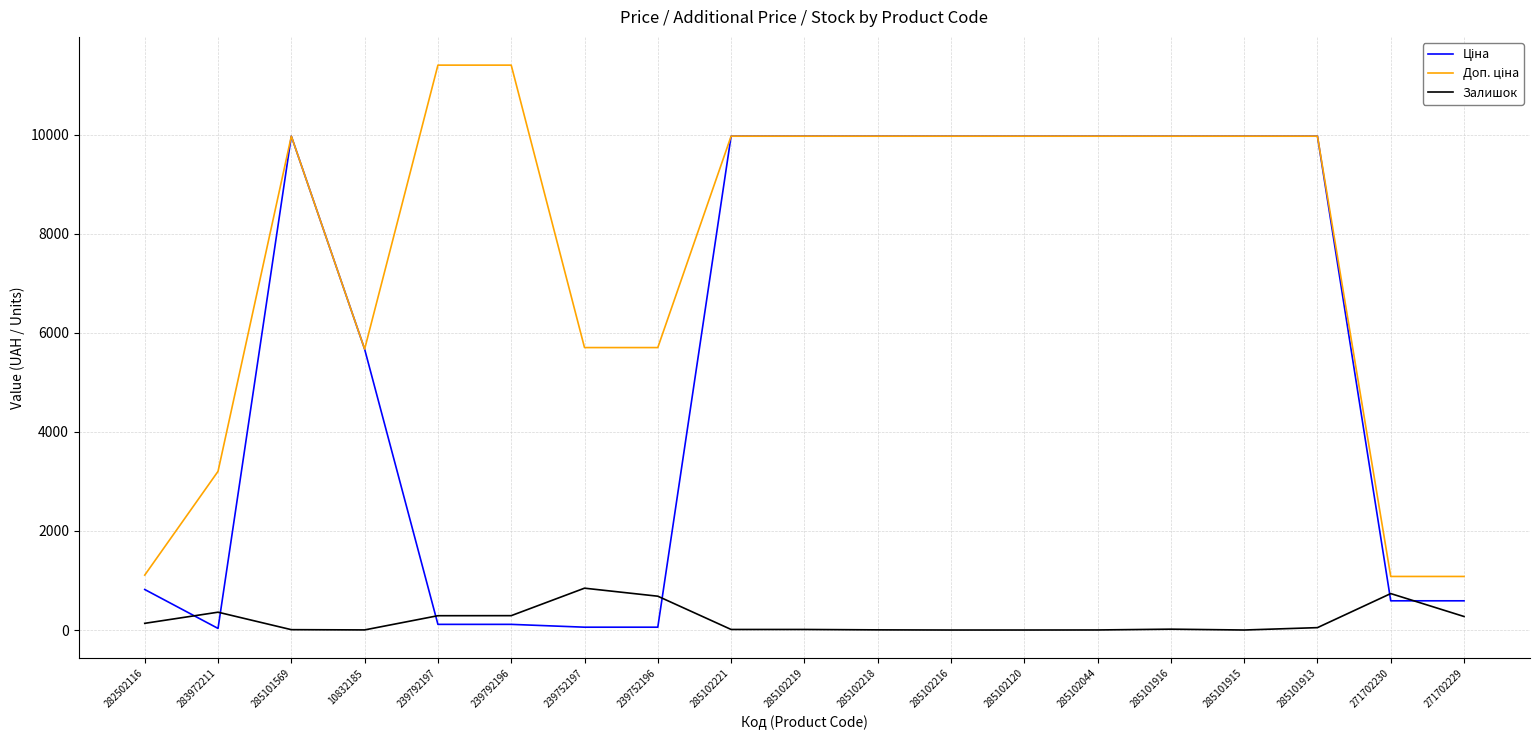

What is the maximum value for Залишок?

845.0